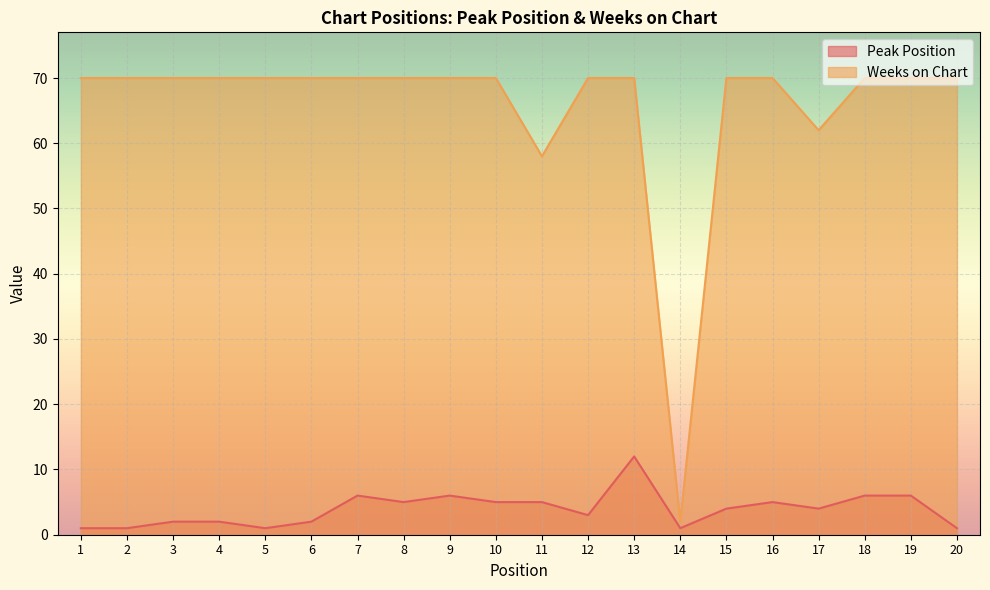

Where is Weeks on Chart nearest to the value 36?

11